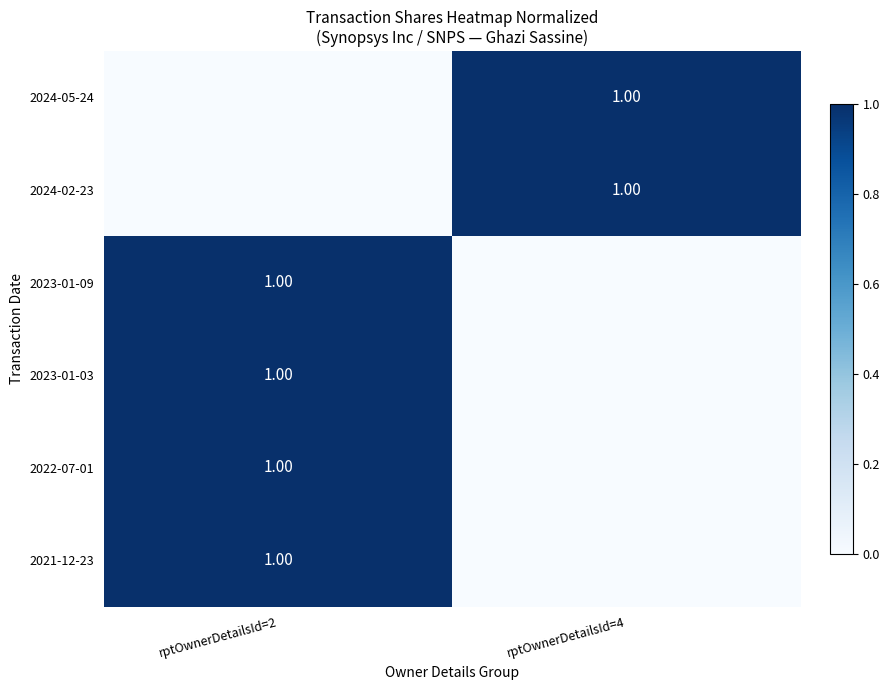

Which series has the largest range (max minus min)?

2024-05-24